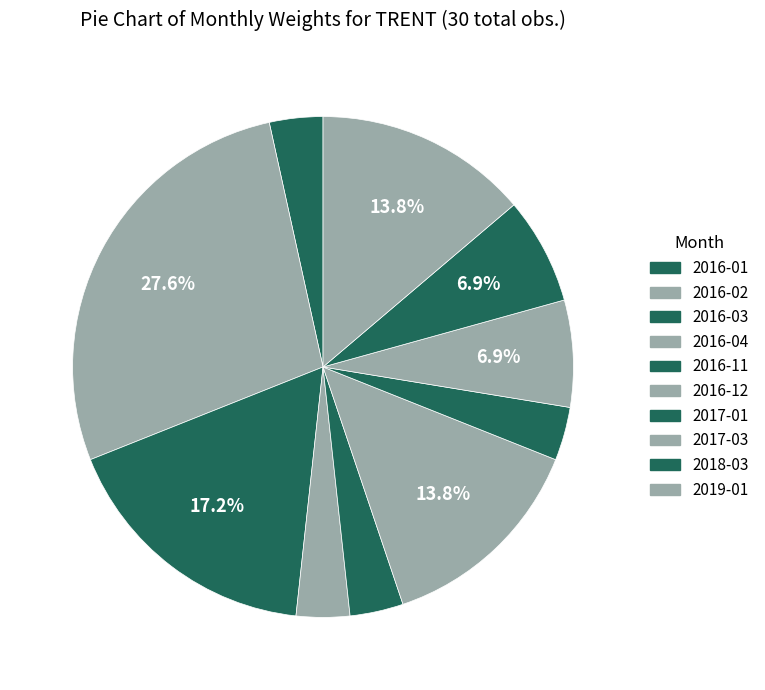

Count the number of slices in the pie.

10